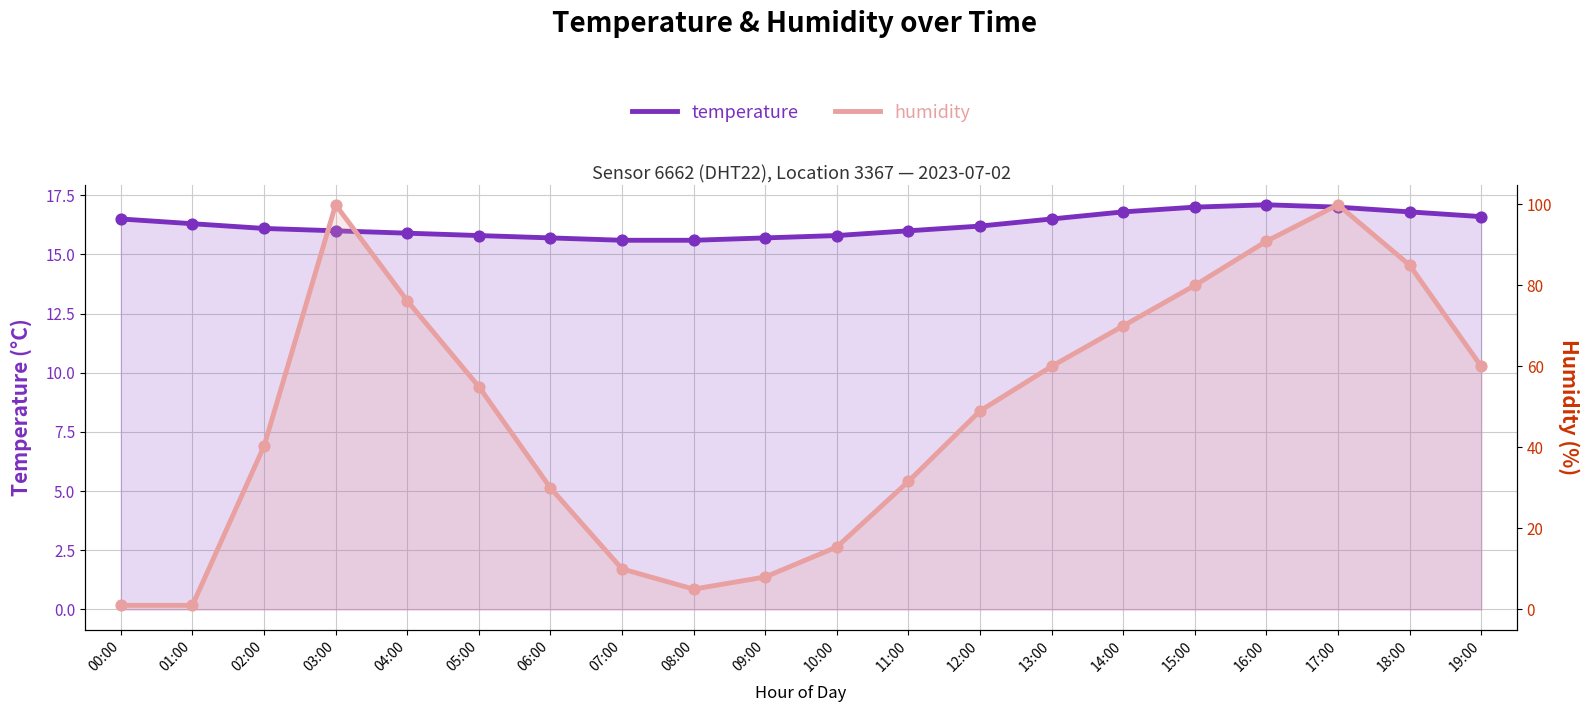

Which series reaches the minimum Y coordinate?

humidity